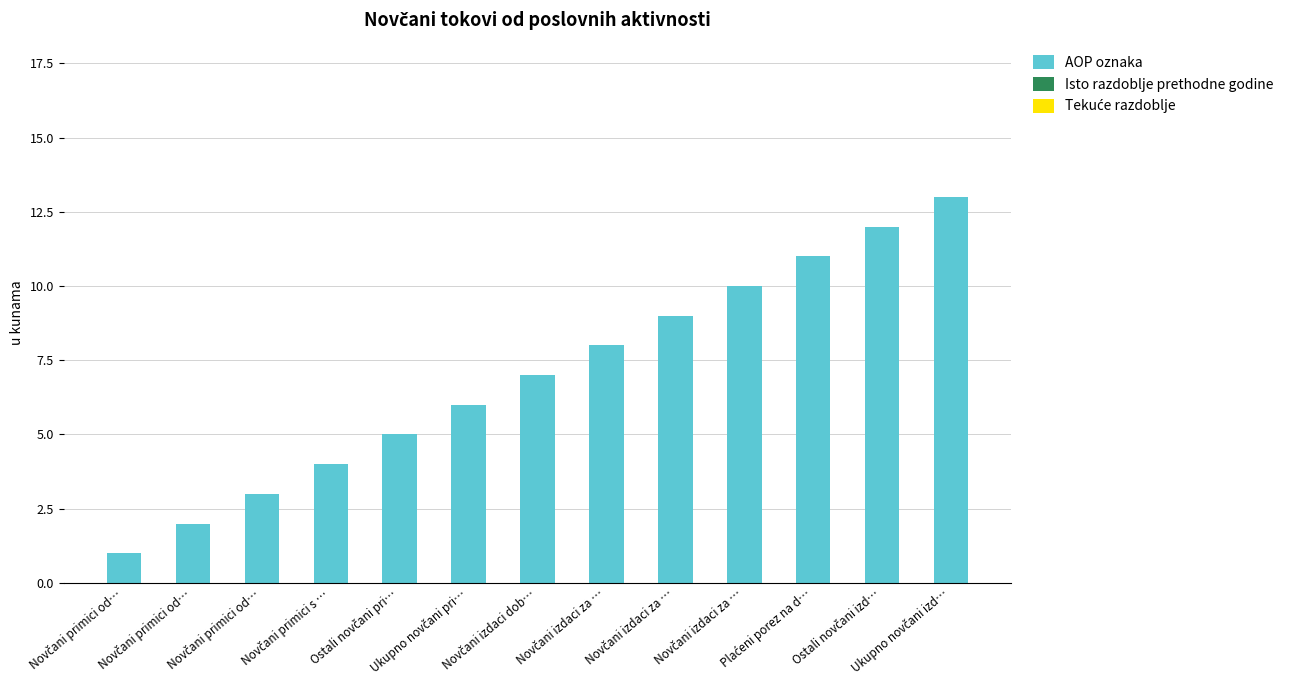

How many values are below 7?

6